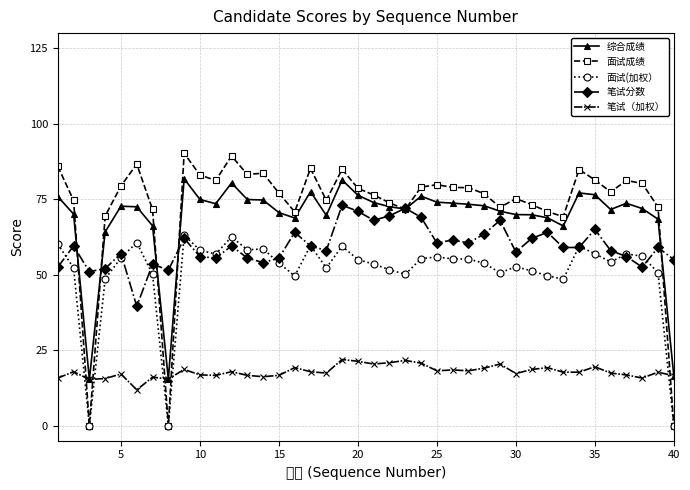

What is the maximum value for 笔试分数?

73.0